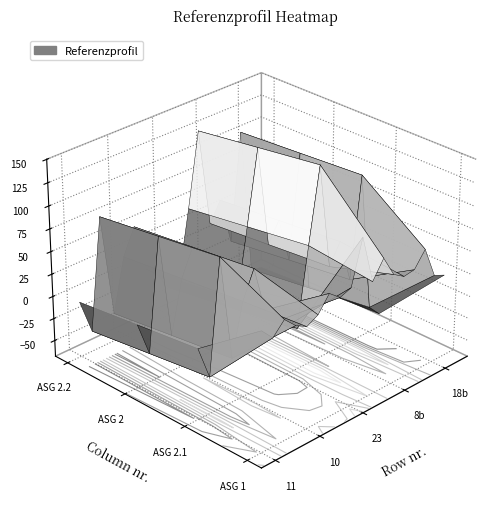

The value of 8b at 2 is 33.0. True or false?

False